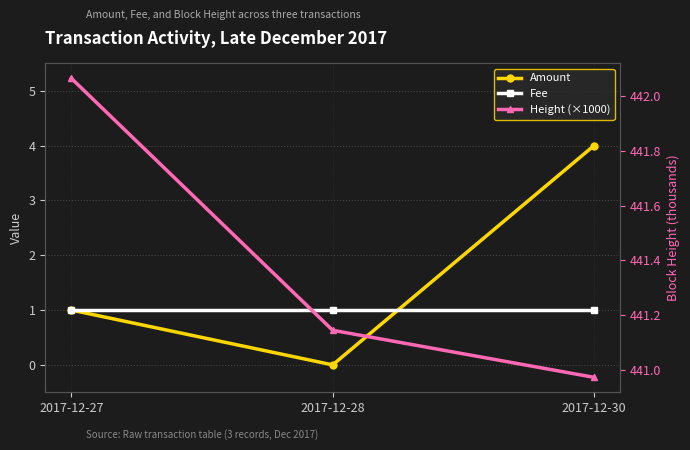

How many values in Amount are above zero?

2